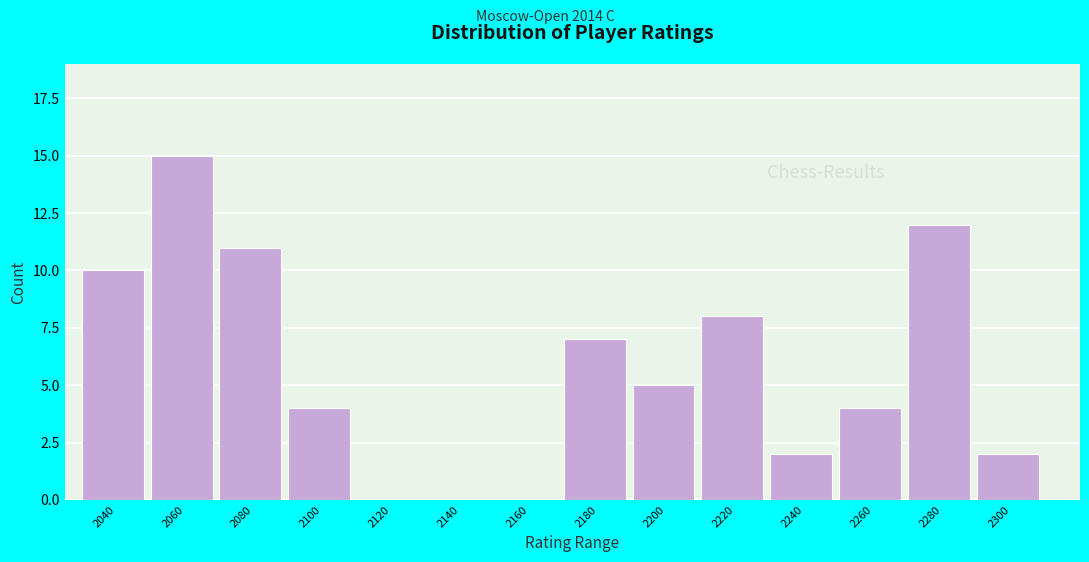

Reading right to left, extract all data points from this chart.

2300=2	2280=12	2260=4	2240=2	2220=8	2200=5	2180=7	2160=0	2140=0	2120=0	2100=4	2080=11	2060=15	2040=10